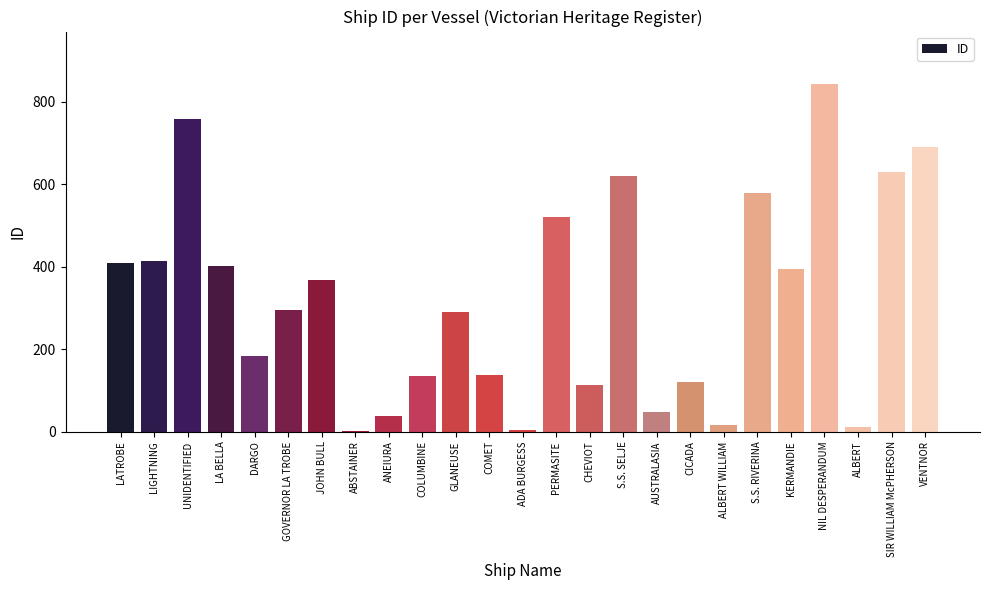

What value does the data have at GLANEUSE?

290